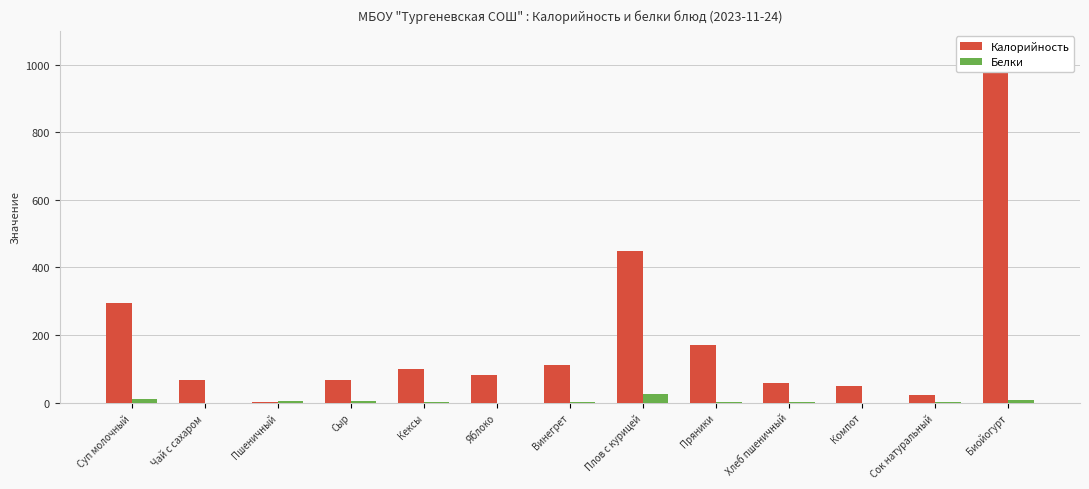

Reading right to left, transcribe all the data shown in this chart.

Калорийность: Биойогурт=995.0	Сок натуральный=22.0	Компот=50.0	Хлеб пшеничный=58.0	Пряники=170.0	Плов с курицей=449.0	Винегрет=112.0	Яблоко=82.0	Кексы=100.0	Сыр=68.0	Пшеничный=1.0	Чай с сахаром=67.0	Суп молочный=295.0
Белки: Биойогурт=7.6	Сок натуральный=1.0	Компот=0.0	Хлеб пшеничный=3.0	Пряники=2.5	Плов с курицей=27.0	Винегрет=1.0	Яблоко=0.0	Кексы=2.0	Сыр=4.0	Пшеничный=4.0	Чай с сахаром=0.0	Суп молочный=10.0